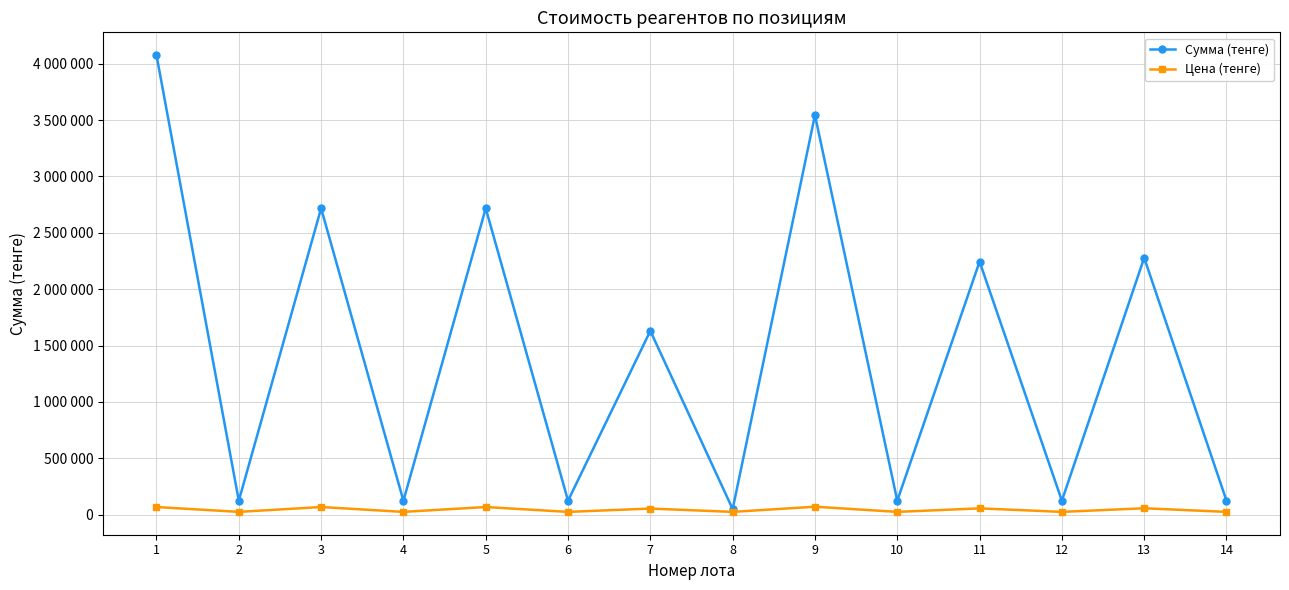

True or false: Цена (тенге) and Сумма (тенге) intersect in this chart.

False